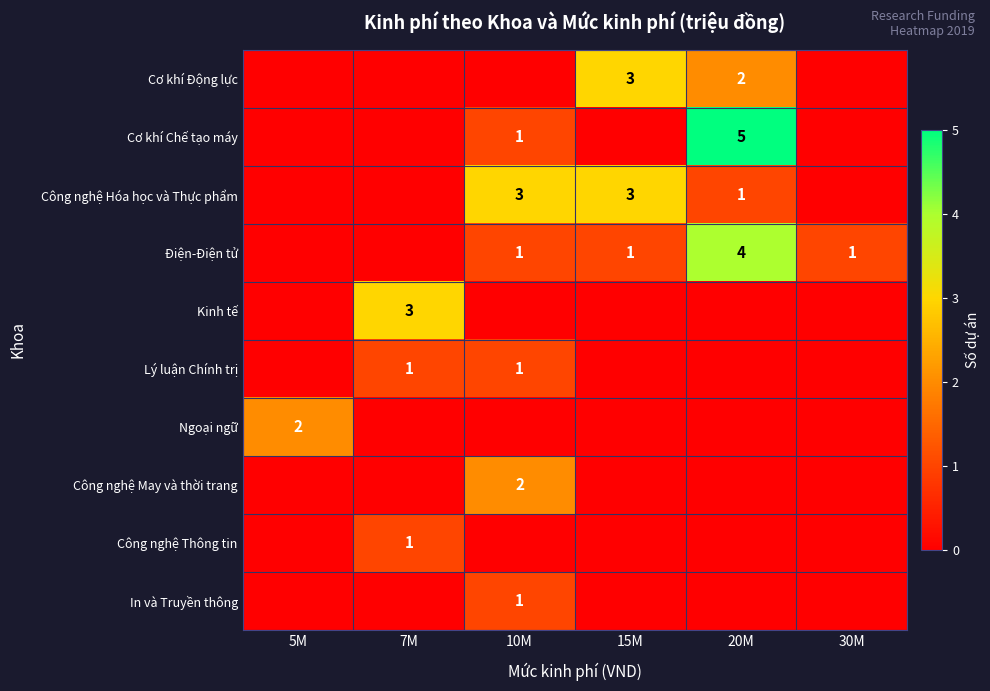

The value of Điện-Điện tử at 20M is 6. True or false?

False